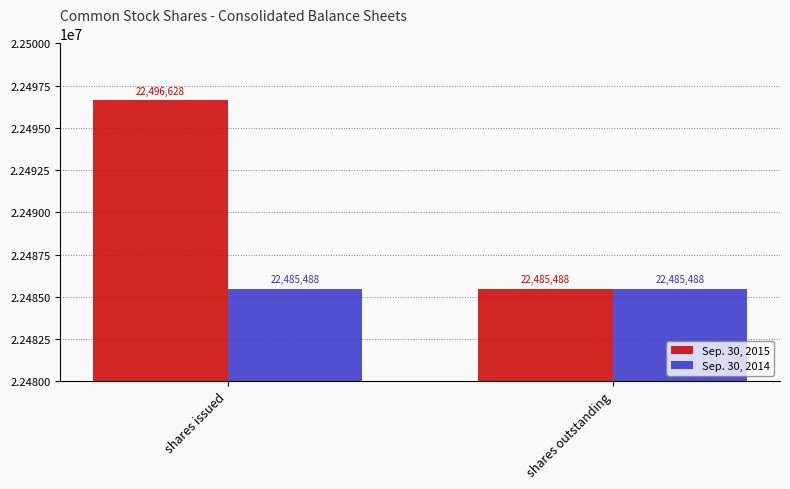

What is the highest value of the Sep. 30, 2014 series?

22485488